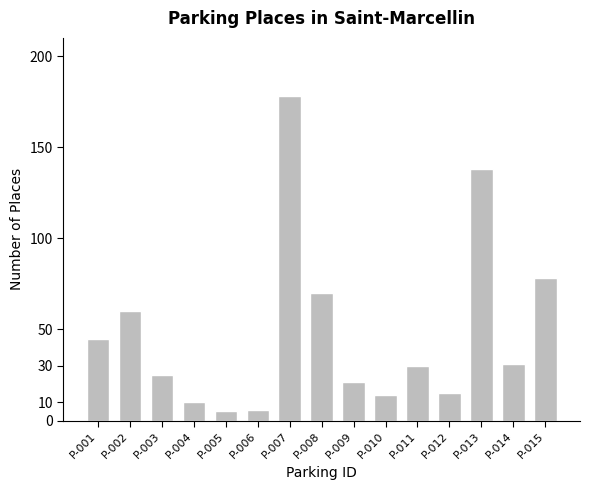

What is the greatest value displayed?

178